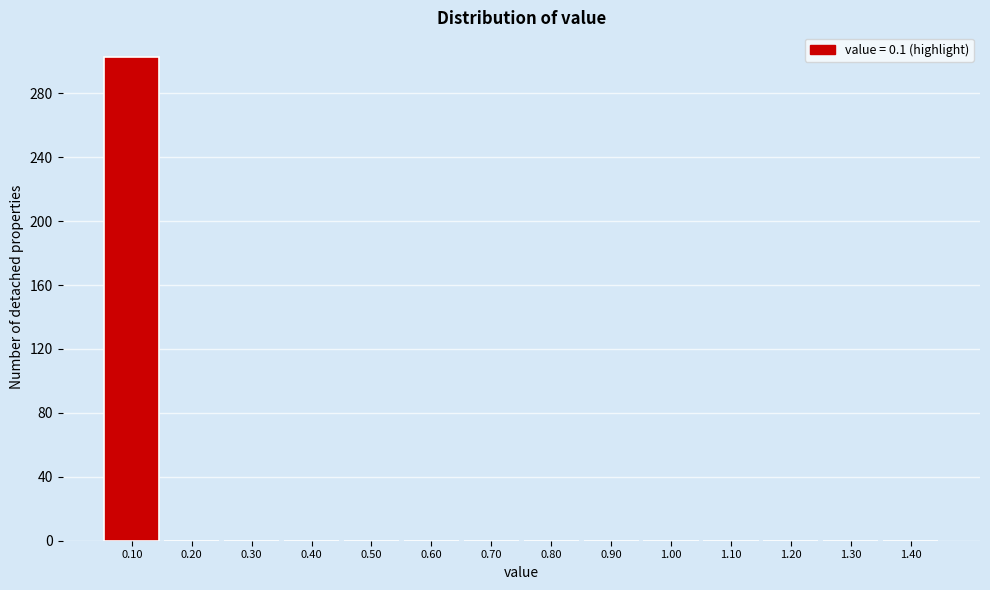

Reading left to right, transcribe this chart: for each bar, give the range it covers on the x-axis and its height. The values are not printed on the chart, so give them approximately, as read against the axis.

0.05 to 0.15: 305
0.15 to 0.25: 0
0.25 to 0.35: 0
0.35 to 0.45: 0
0.45 to 0.55: 0
0.55 to 0.65: 0
0.65 to 0.75: 0
0.75 to 0.85: 0
0.85 to 0.95: 0
0.95 to 1.05: 0
1.05 to 1.15: 0
1.15 to 1.25: 0
1.25 to 1.35: 0
1.35 to 1.45: 0